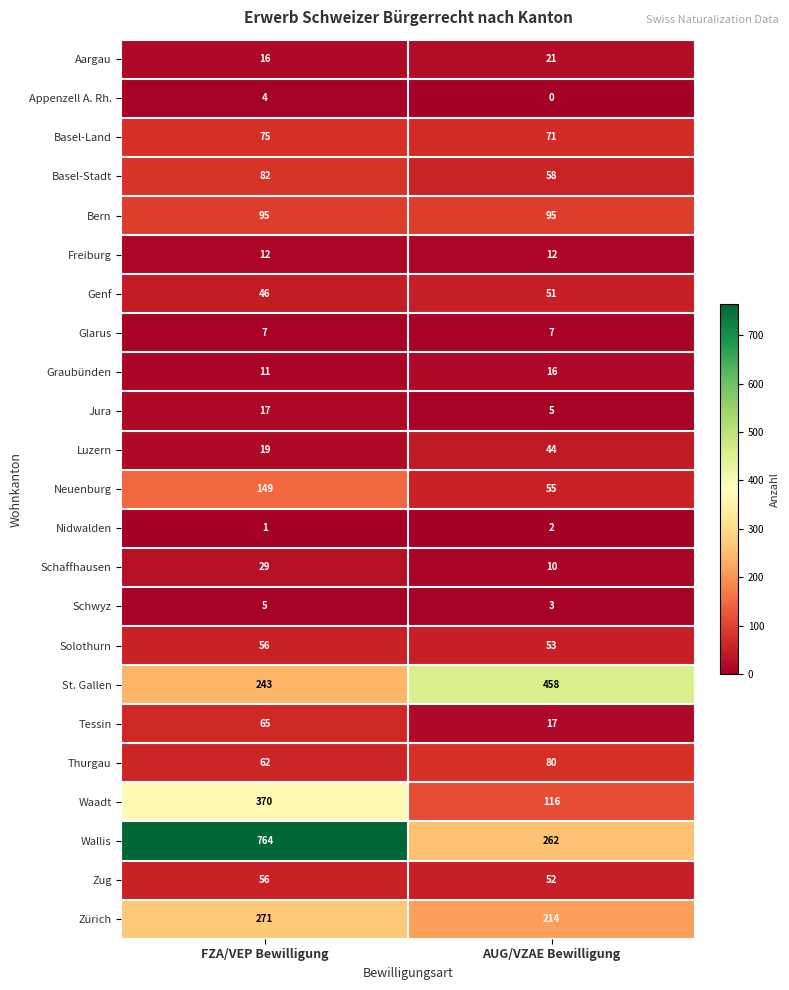

Rank the categories by Graubünden value from highest to lowest.

AUG/VZAE Bewilligung, FZA/VEP Bewilligung